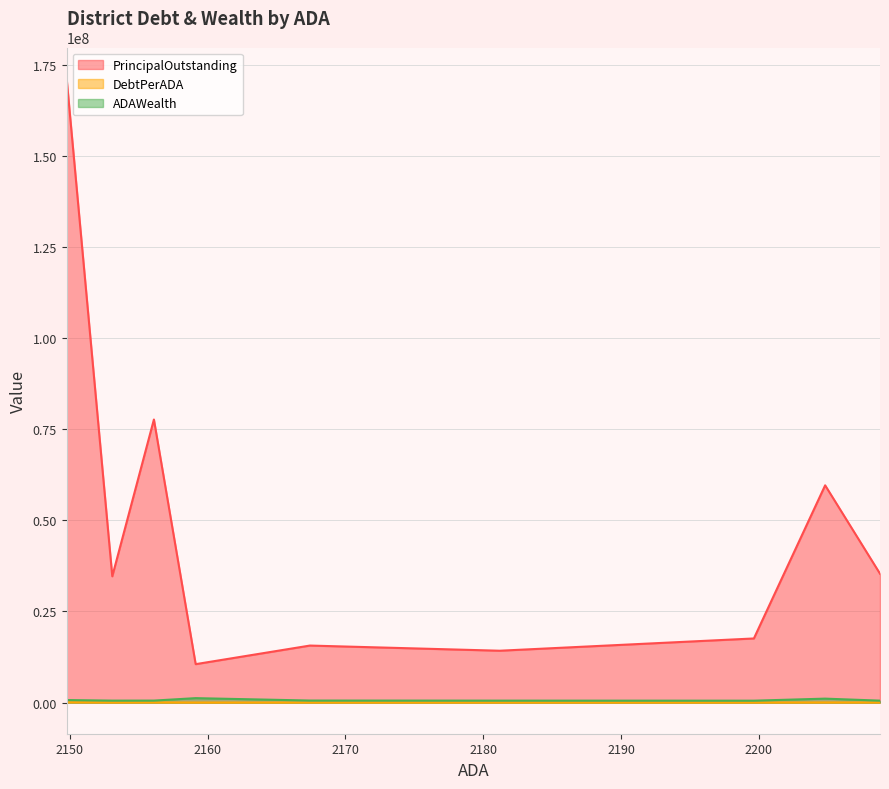

Which series has the largest range (max minus min)?

PrincipalOutstanding